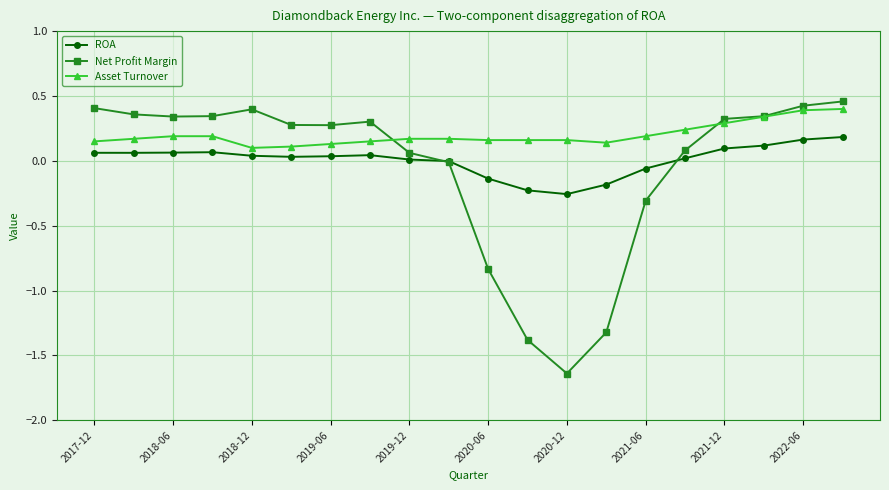

True or false: ROA has more than 1 interior local peaks.

True